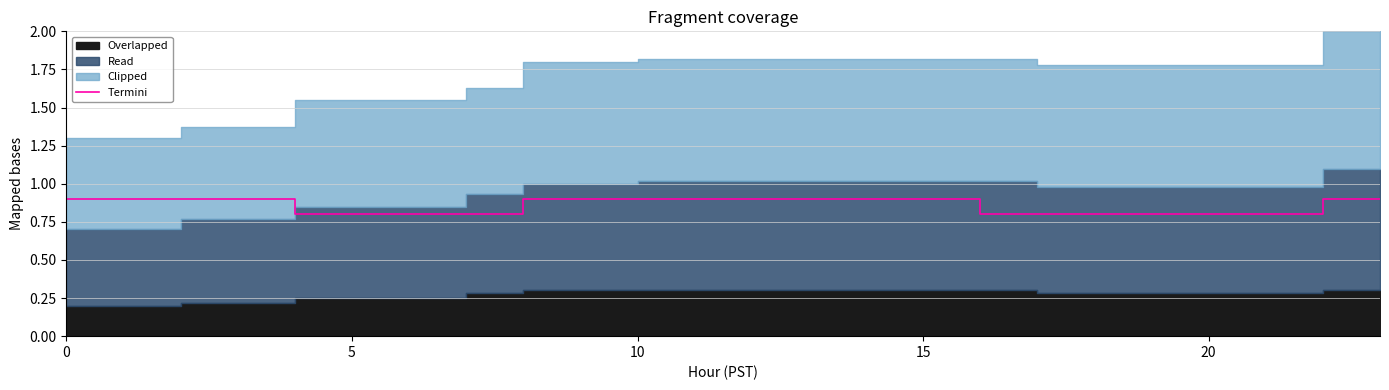

Reading left to right, what are all the values shown in this chart?

0.9	0.9	0.9	0.9	0.8	0.8	0.8	0.8	0.9	0.9	0.9	0.9	0.9	0.9	0.9	0.9	0.8	0.8	0.8	0.8	0.8	0.8	0.9	0.9